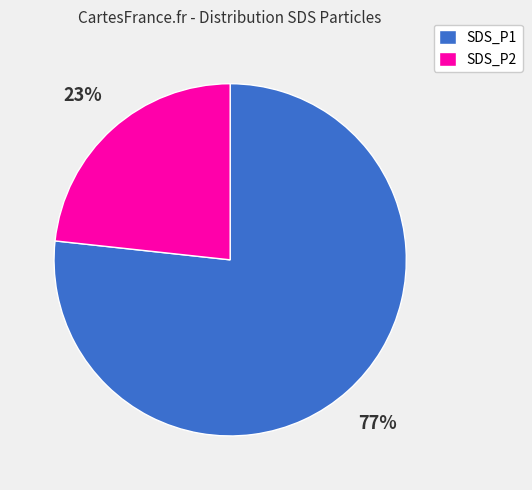

Rank the categories by value from lowest to highest.

SDS_P2, SDS_P1